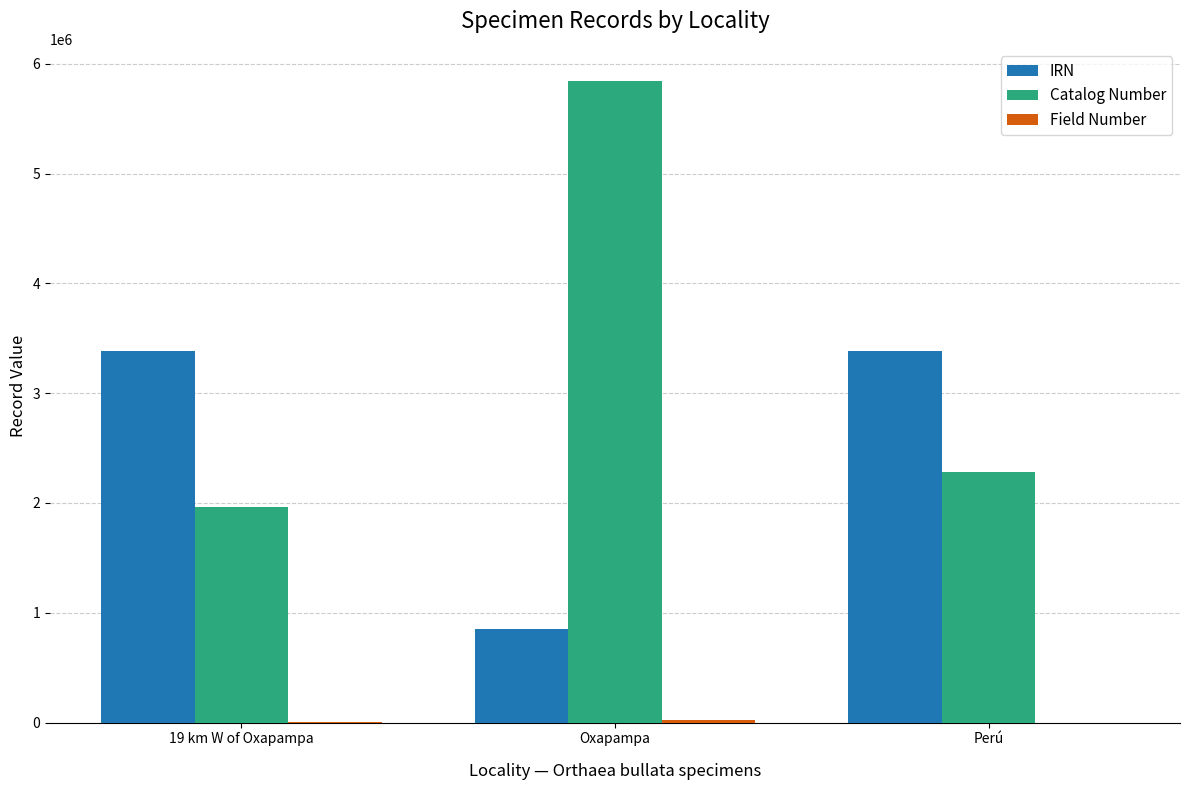

Between 19 km W of Oxapampa and Oxapampa, which series saw the biggest shift?

Catalog Number